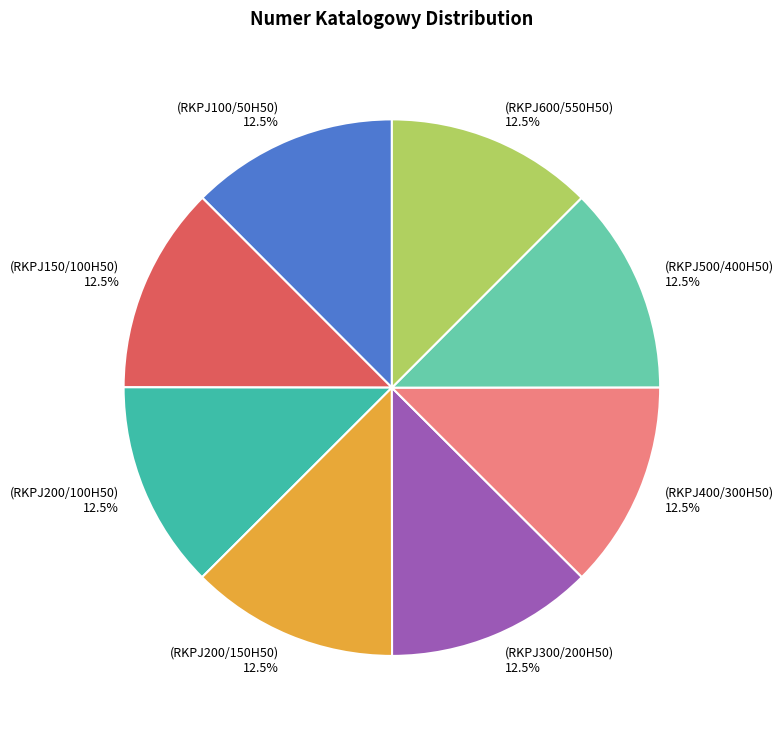

Count the number of slices in the pie.

8